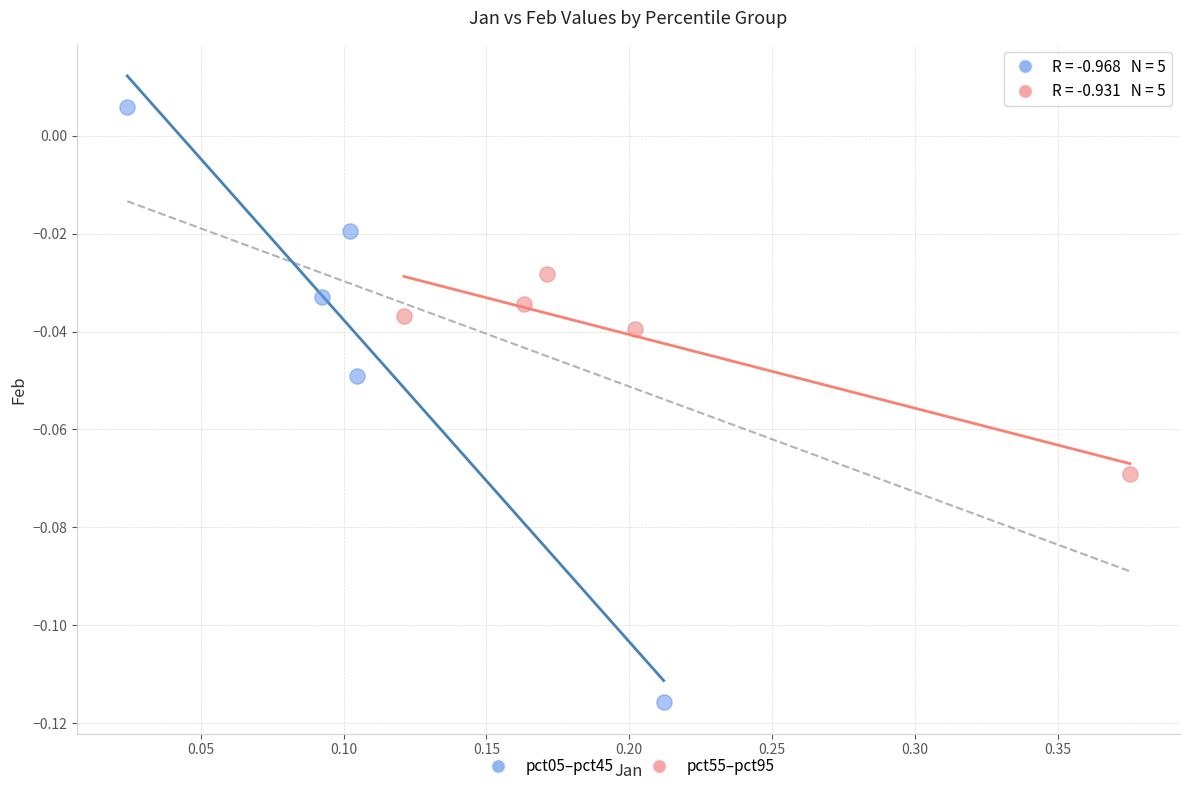

Which series reaches the maximum Y coordinate?

pct05–pct45